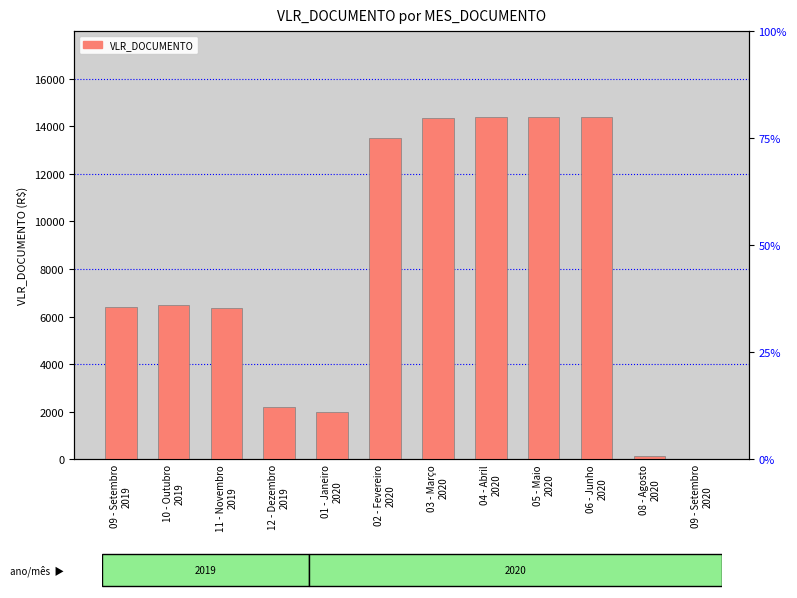

Reading left to right, extract all data points from this chart.

6422.9	6495.9	6378.0	2201.9	1976.1	13517.8	14350.4	14379.1	14397.6	14397.6	121.6	3.2